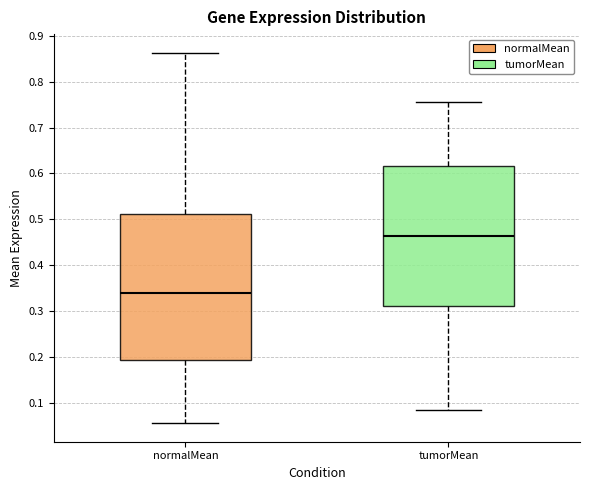

Where does the upper whisker of the box for normalMean end on the y-axis? The values are not printed on the chart, so give them approximately, as read against the axis.

0.86